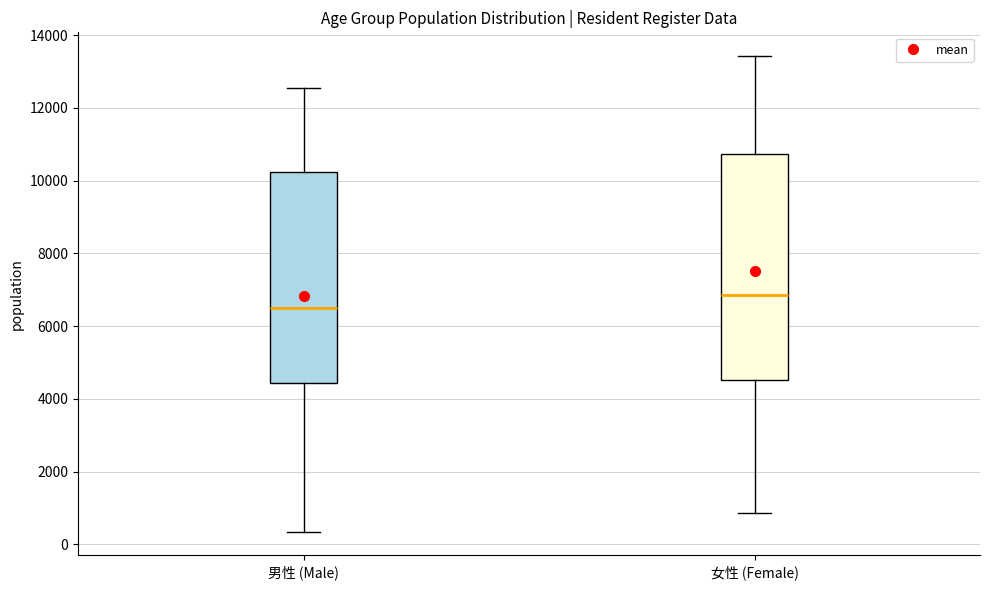

Which box's median line is the lowest?

男性 (Male)